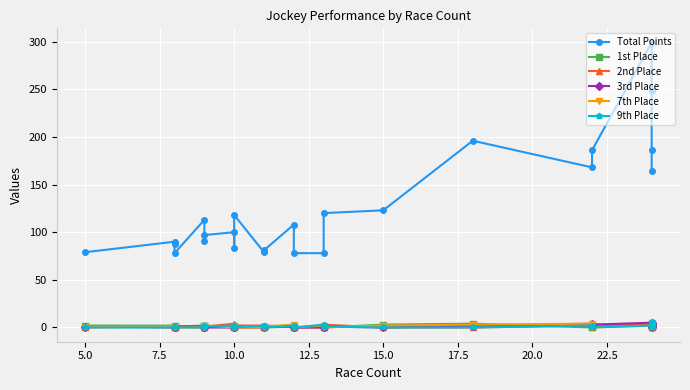

How many positive values does the 9th Place series have?

12